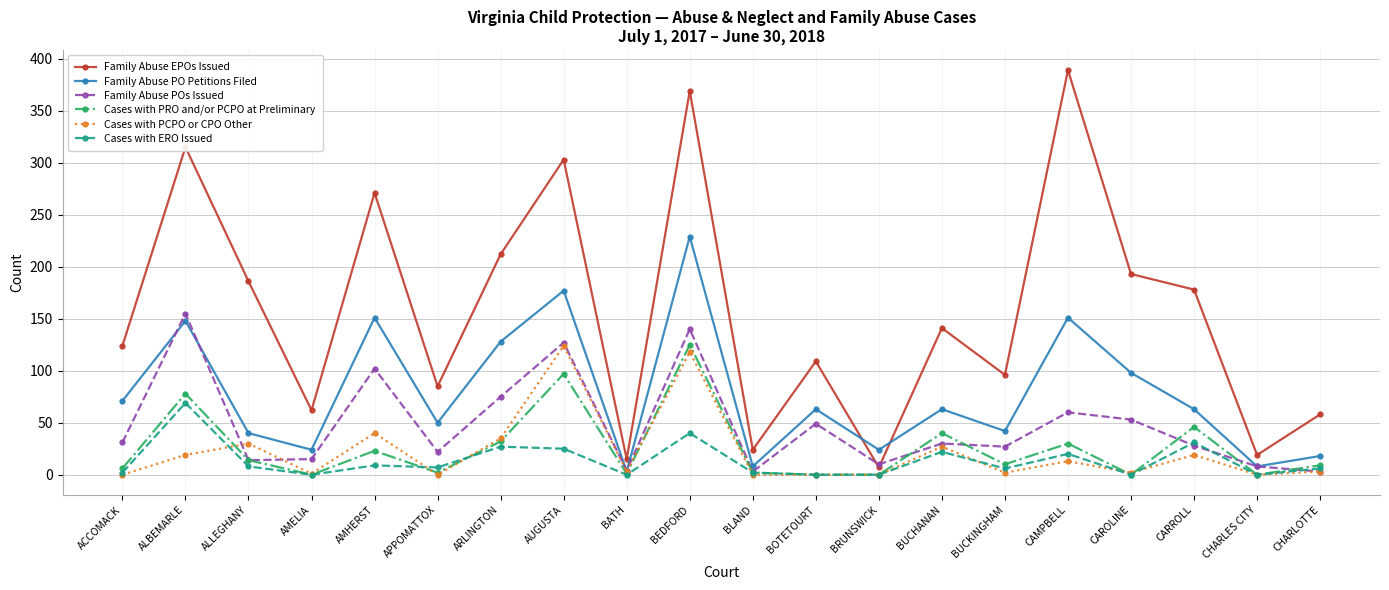

What is the label of the 8th point from the left?

AUGUSTA